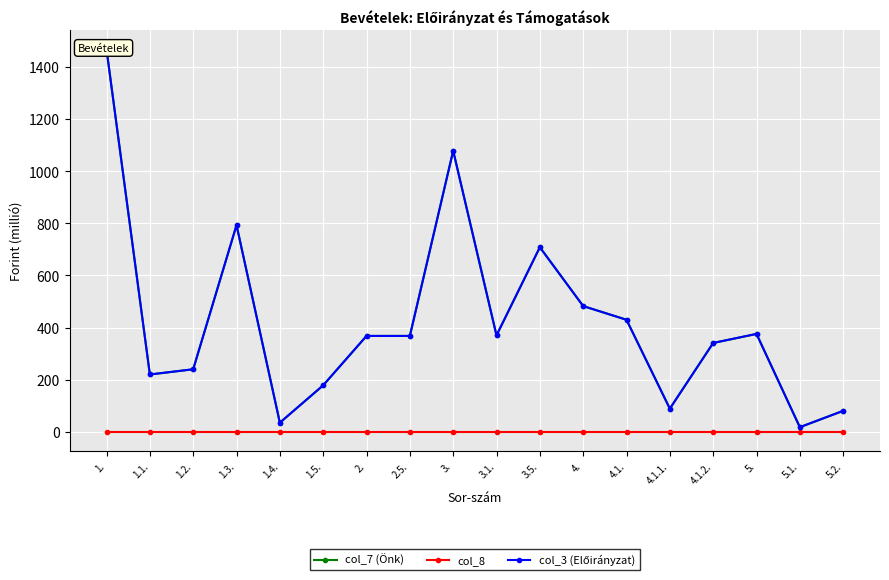

At 1.5., list the series in order from largest to smallest.

col_7 (Önk), col_3 (Előirányzat), col_8